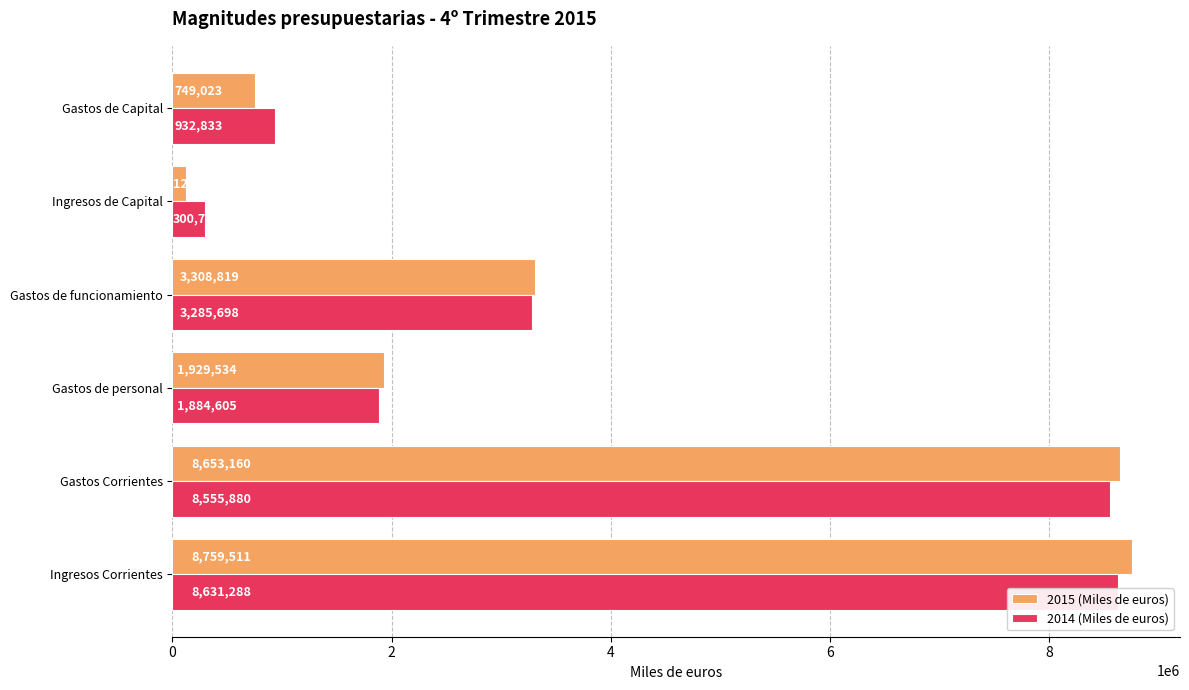

What value does the 2015 (Miles de euros) series have at Ingresos de Capital?

127192.9